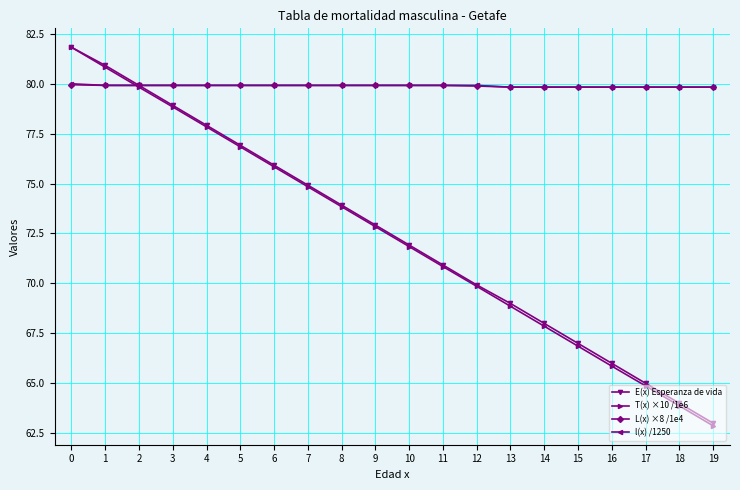

True or false: E(x) Esperanza de vida has more than 1 points higher than both neighbors.

False